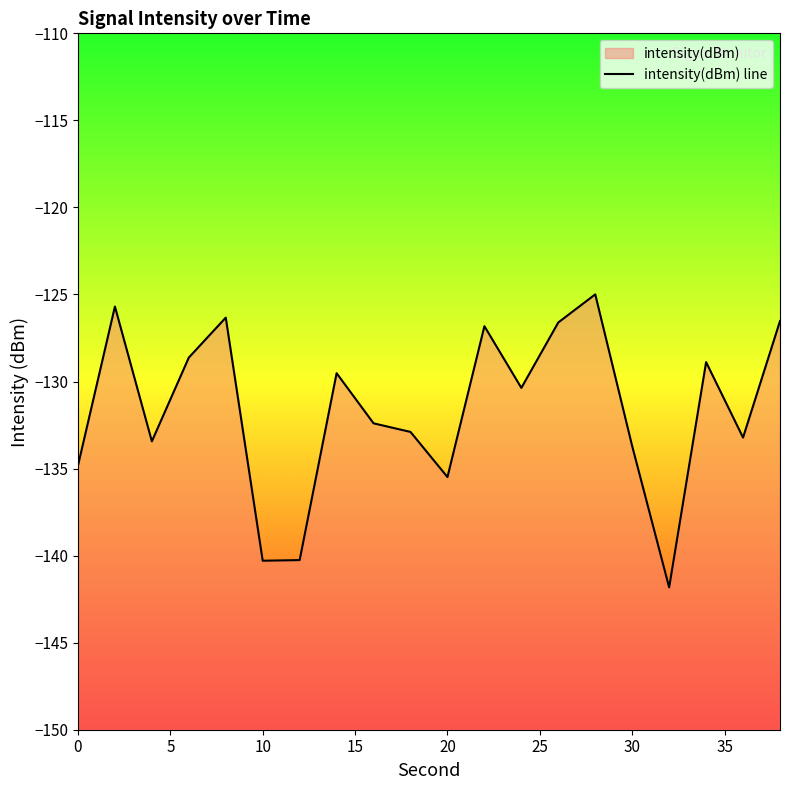

True or false: the data shows -50.4 at 12.

False